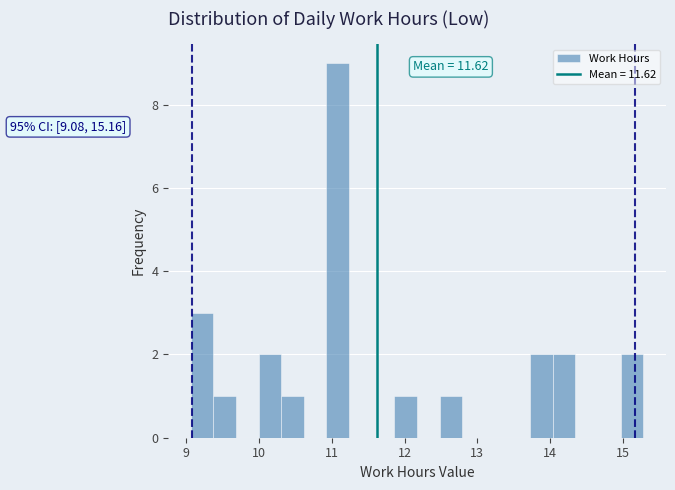

Read against the x-axis, roughly where is the centre of the tallest bar?

11.1